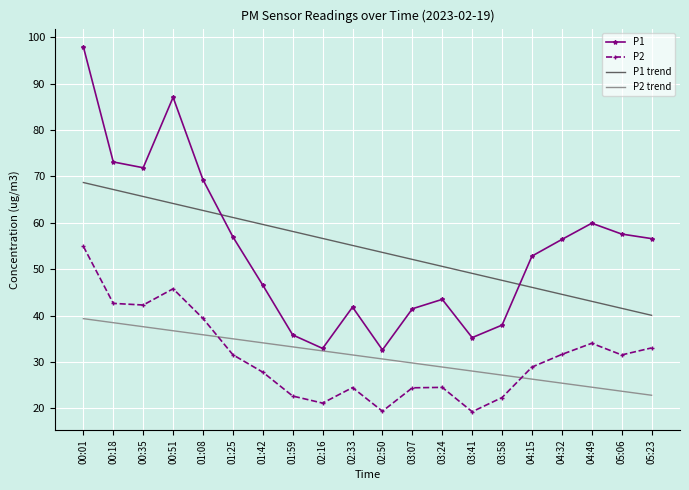

At which label does P1 trend reach its peak?

00:01